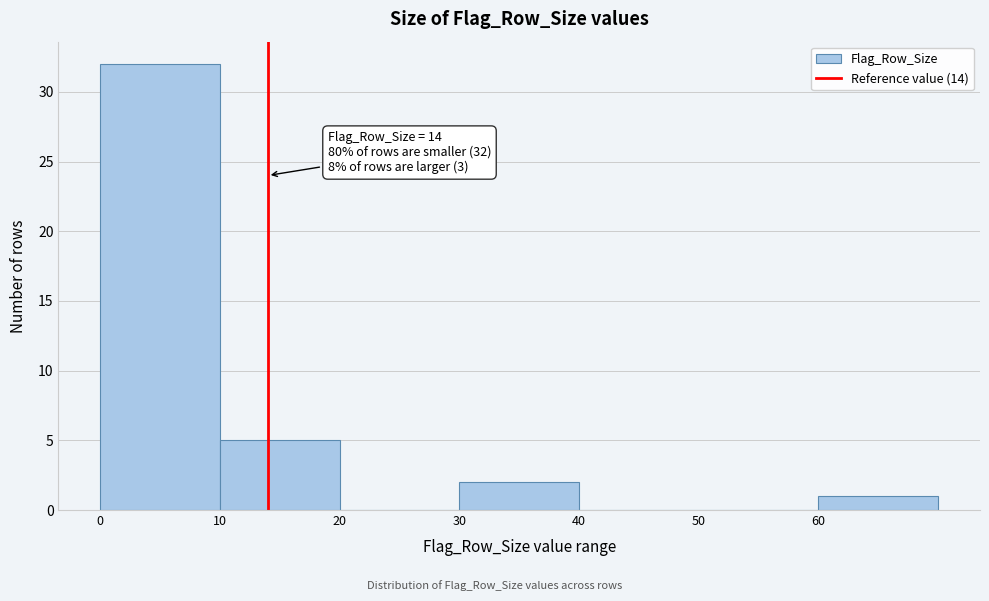

Which range on the x-axis has the tallest bar?

0 to 10